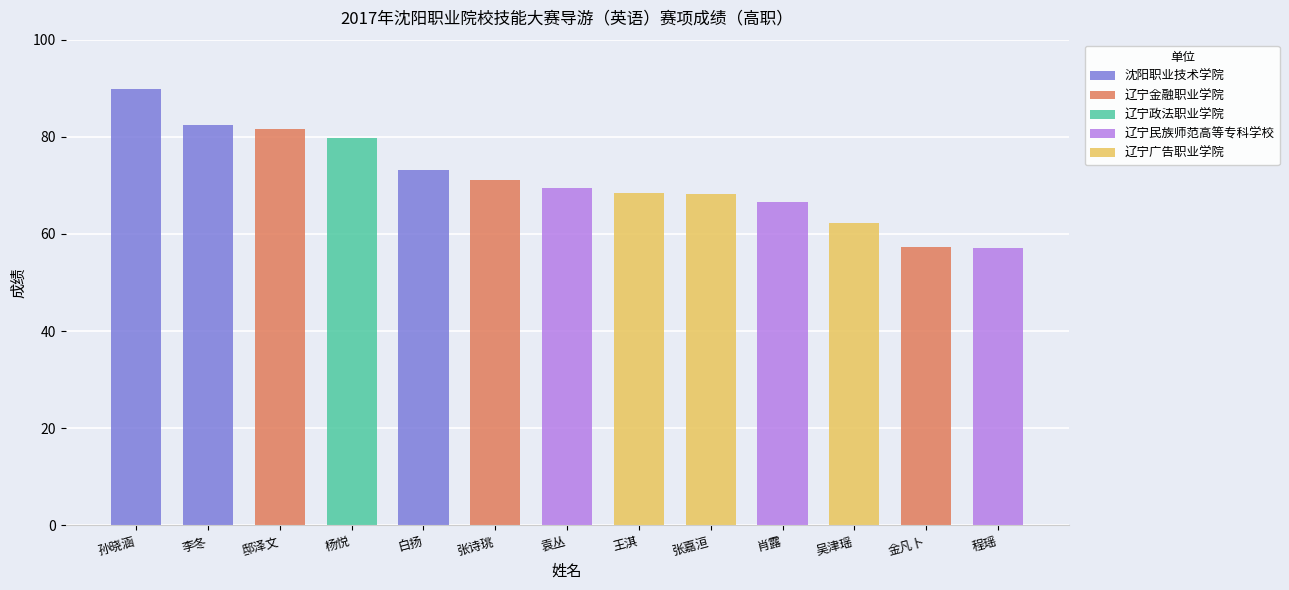

What is the sum of the values at 杨悦 and 白扬?

152.9